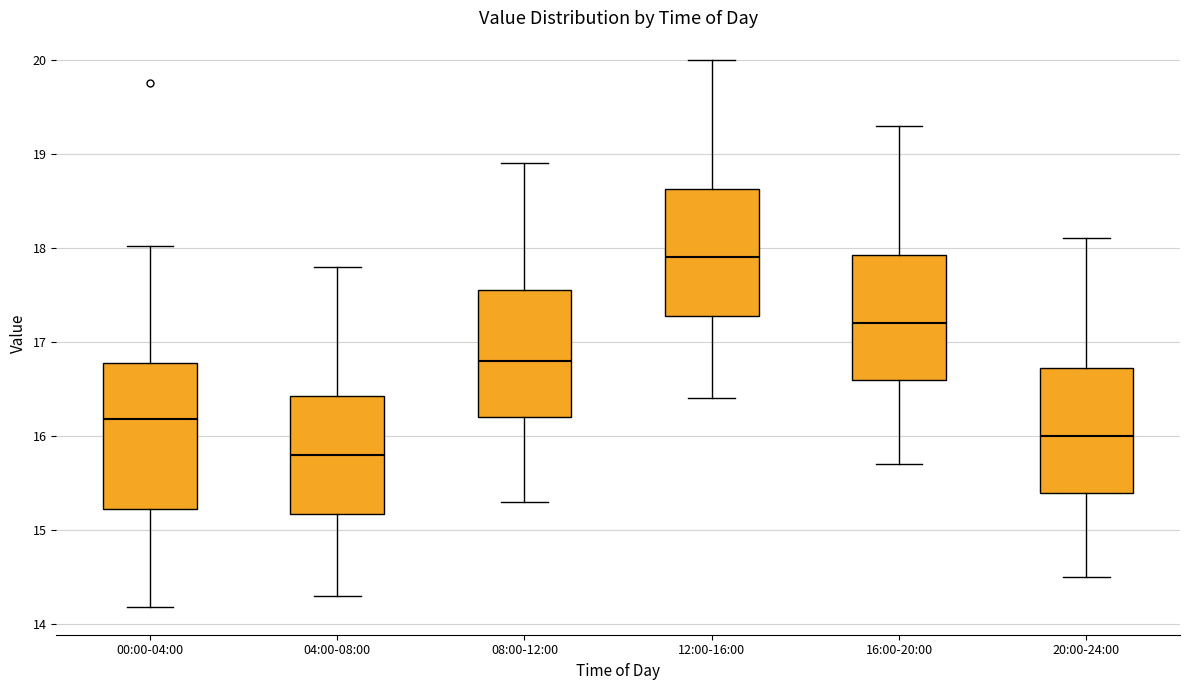

Where does the lower whisker of the box for 00:00-04:00 end on the y-axis? The values are not printed on the chart, so give them approximately, as read against the axis.

14.2